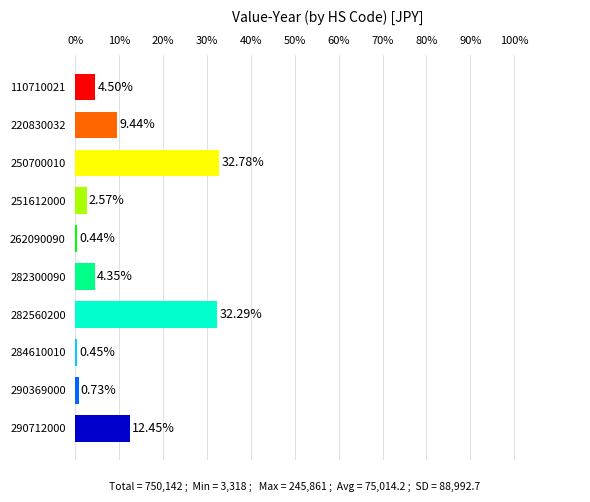

What is the maximum value shown in the chart?

32.8